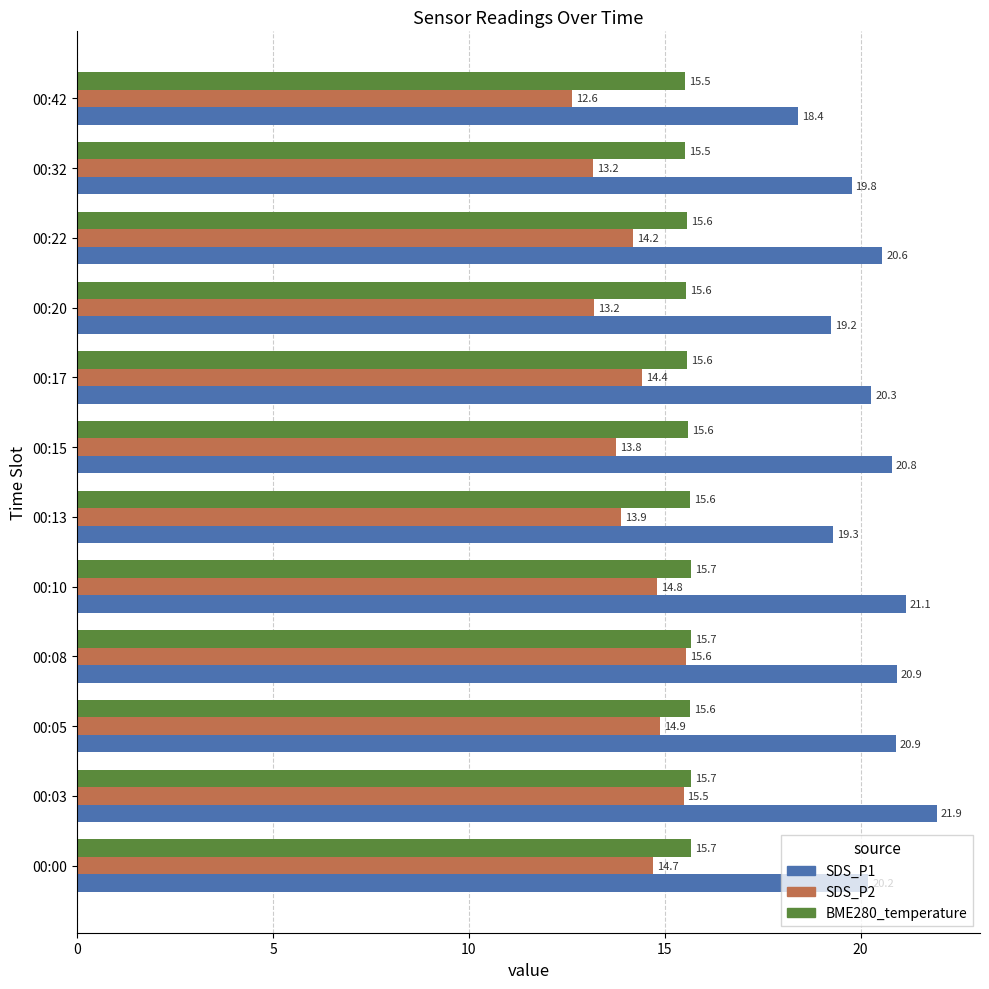

List the series in order of their peak value, highest first.

SDS_P1, BME280_temperature, SDS_P2